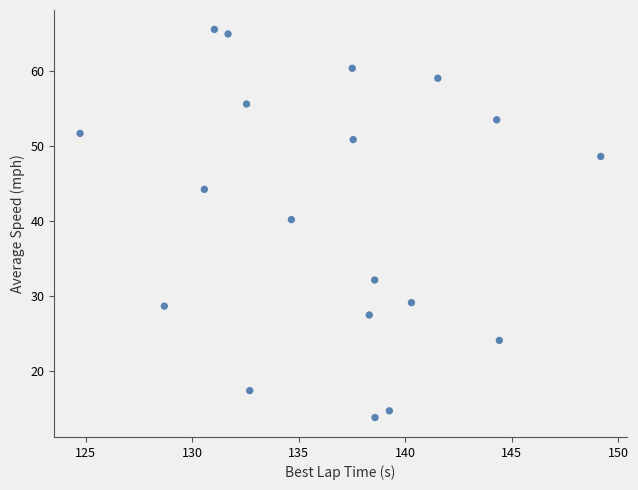

What Y value in the scatter plot is closest to 39?

40.2